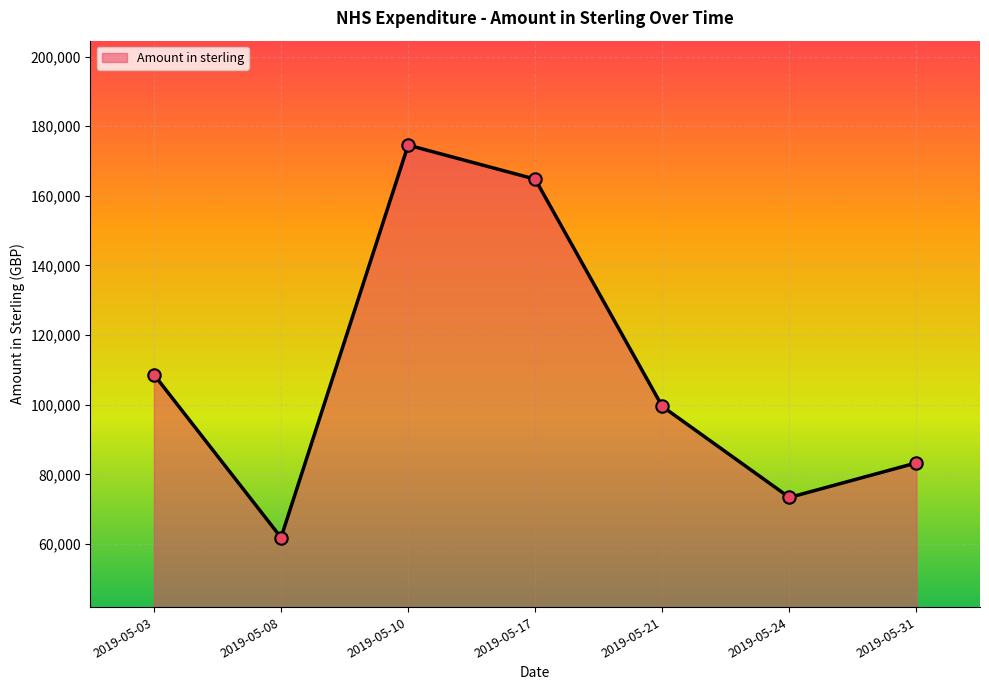

What is the ratio of the value at 2019-05-10 to the value at 2019-05-08?

2.8